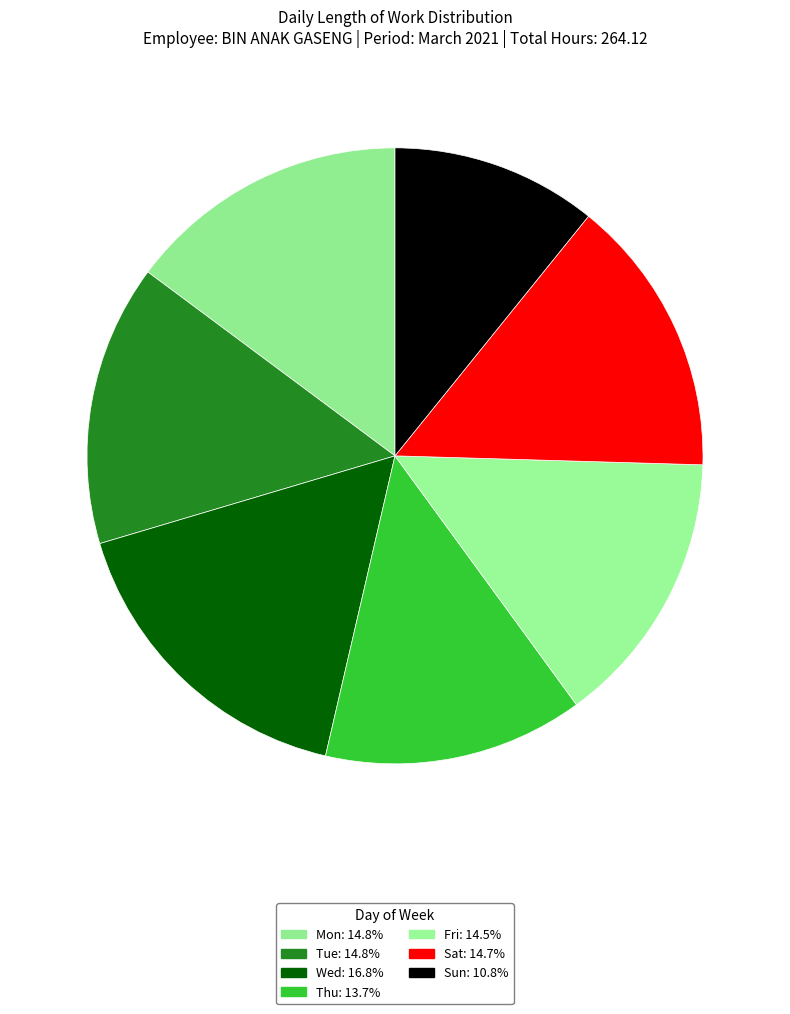

How many slices are in this pie chart?

7